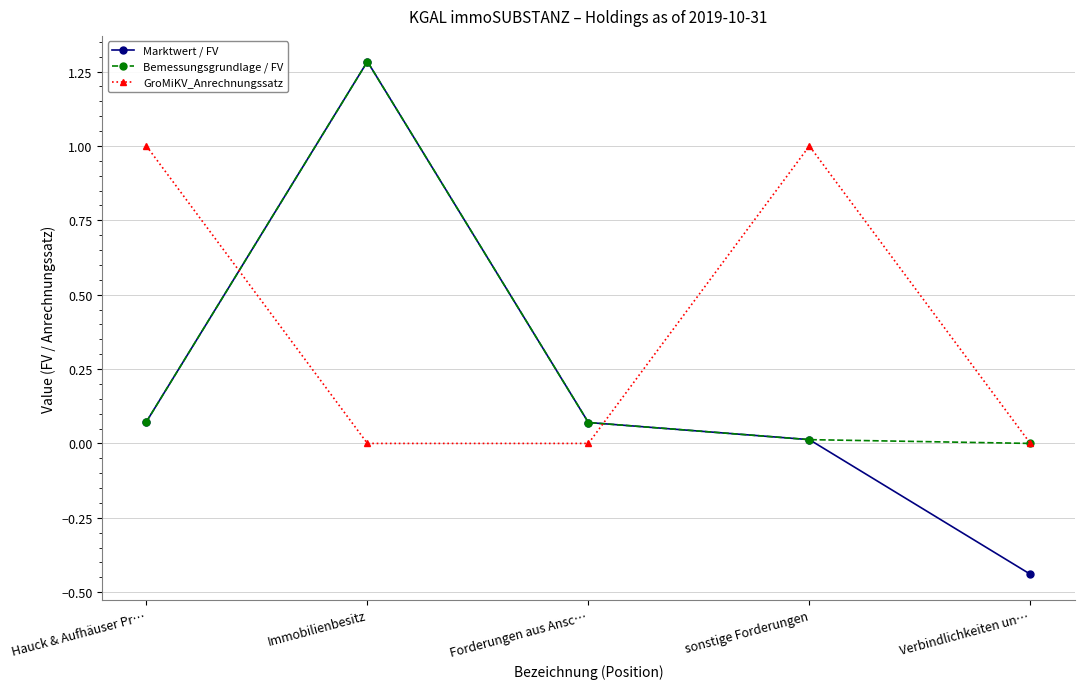

Where is the first local maximum for Bemessungsgrundlage / FV?

Immobilienbesitz